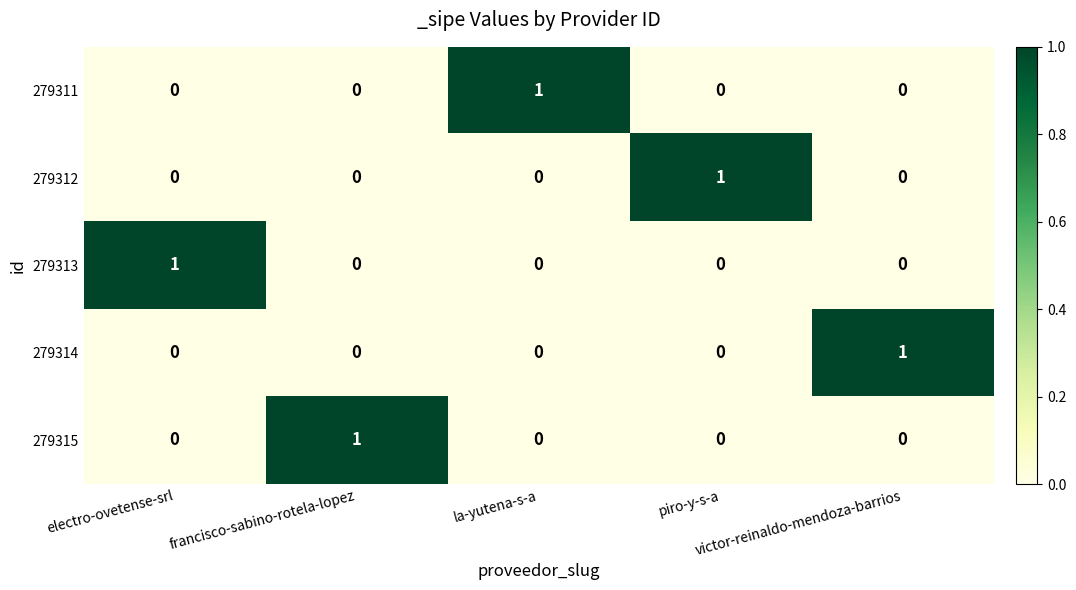

At how many categories does at least one series exceed 0?

5